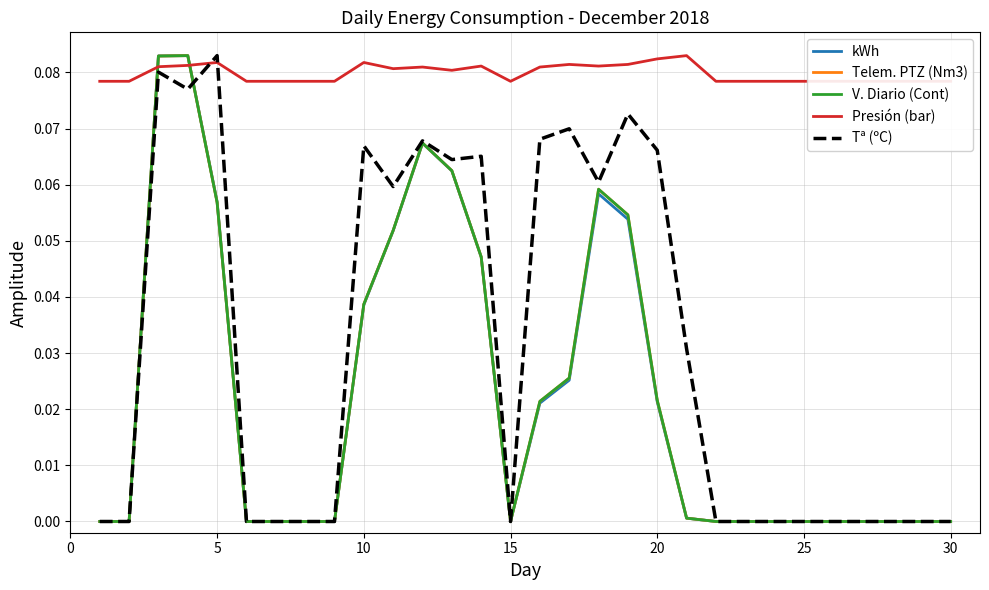

What are all the series names shown in the legend?

kWh, Telem. PTZ (Nm3), V. Diario (Cont), Presión (bar), Tª (ºC)